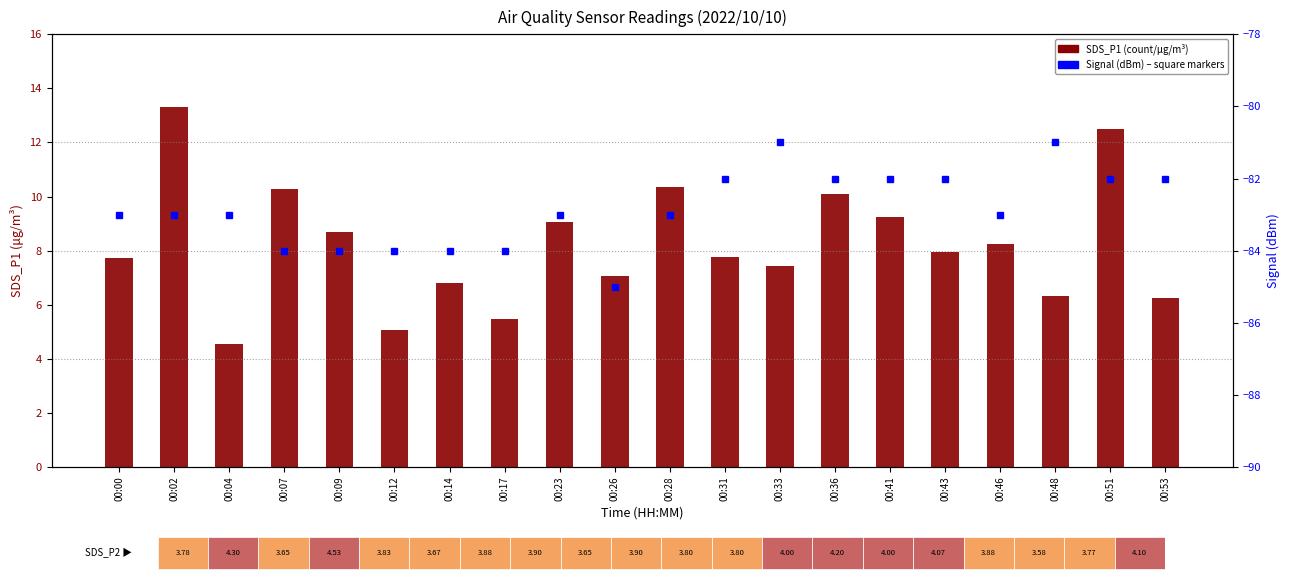

Is the value of SDS_P1 (count) at 00:36 greater than the value of Signal (dBm) at 00:31?

Yes